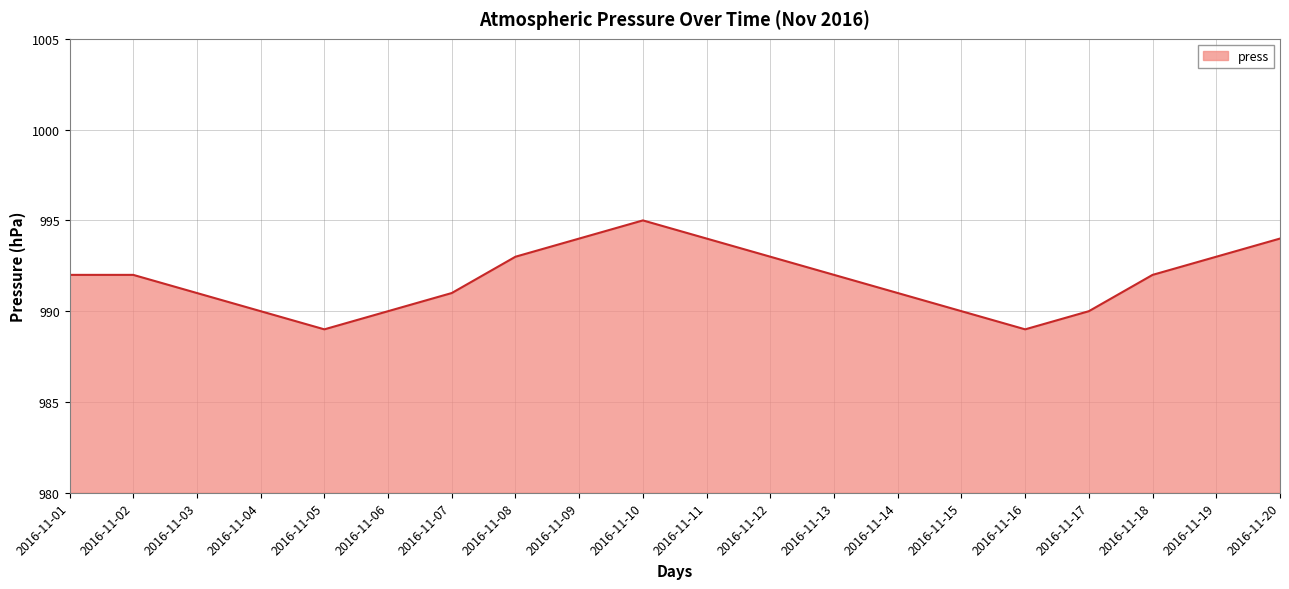

What is the average value?

992